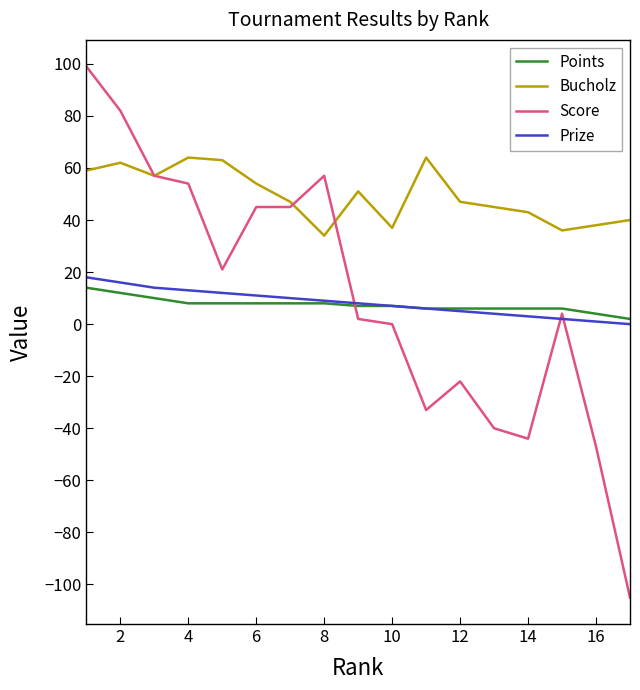

Which series has the largest range (max minus min)?

Score